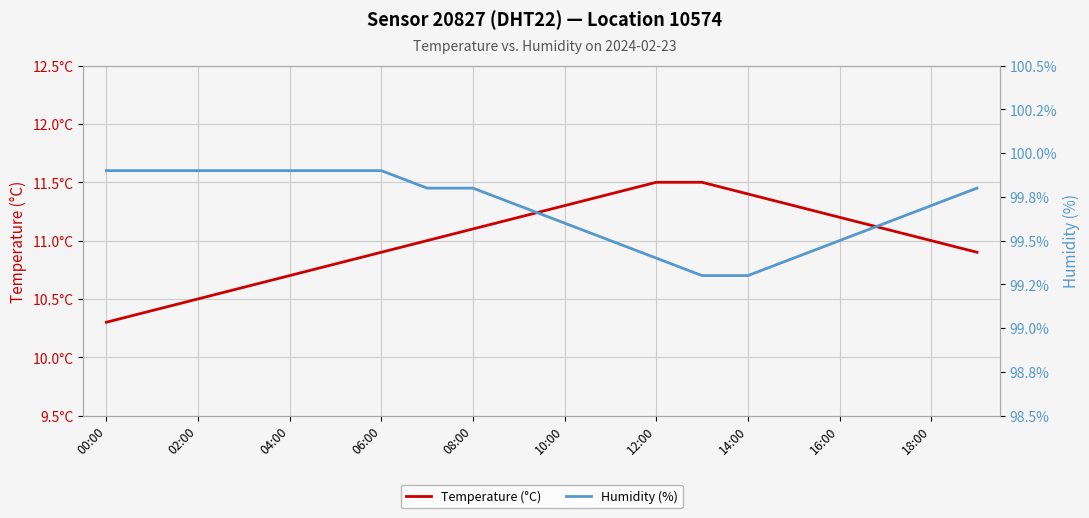

Does the chart display data point markers on the line(s)?

No